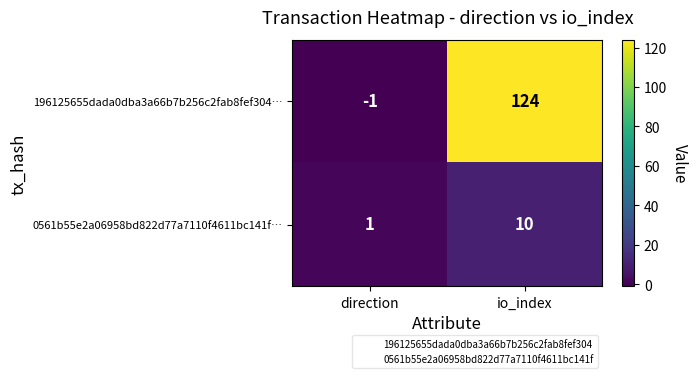

List the series in order of their overall mean, lowest first.

0561b55e2a06958bd822d77a7110f4611bc141f…, 196125655dada0dba3a66b7b256c2fab8fef304…